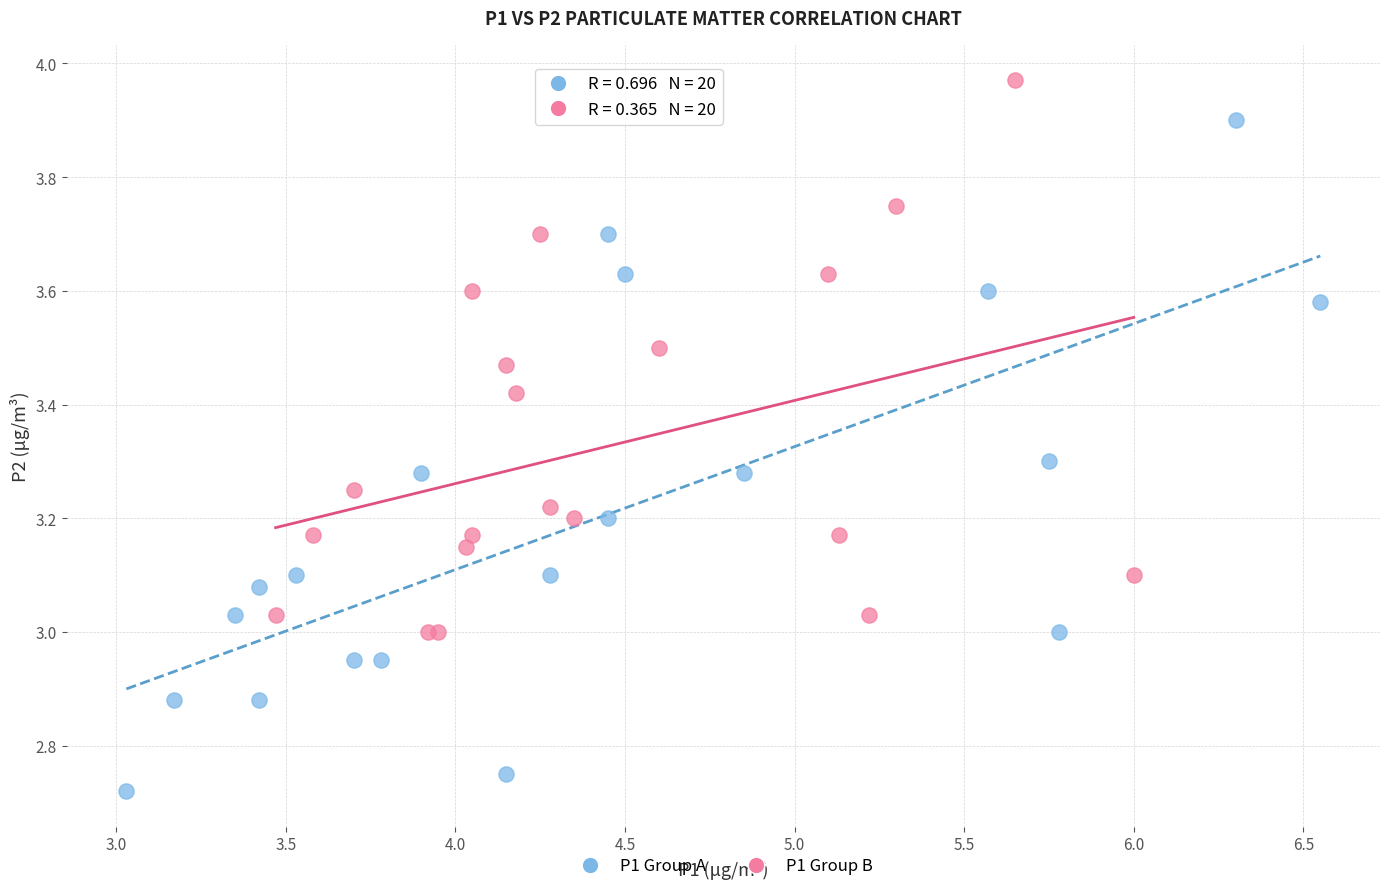

Which series has the widest spread of Y values?

P1 Group A